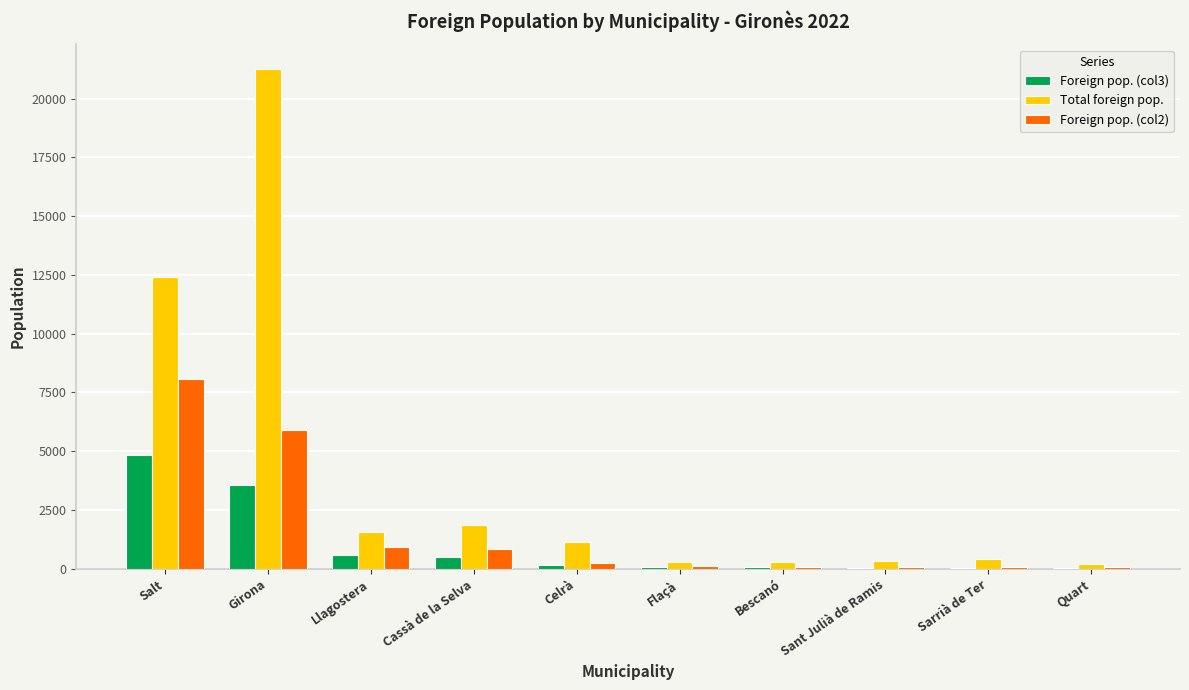

Count the number of categories in the chart.

10